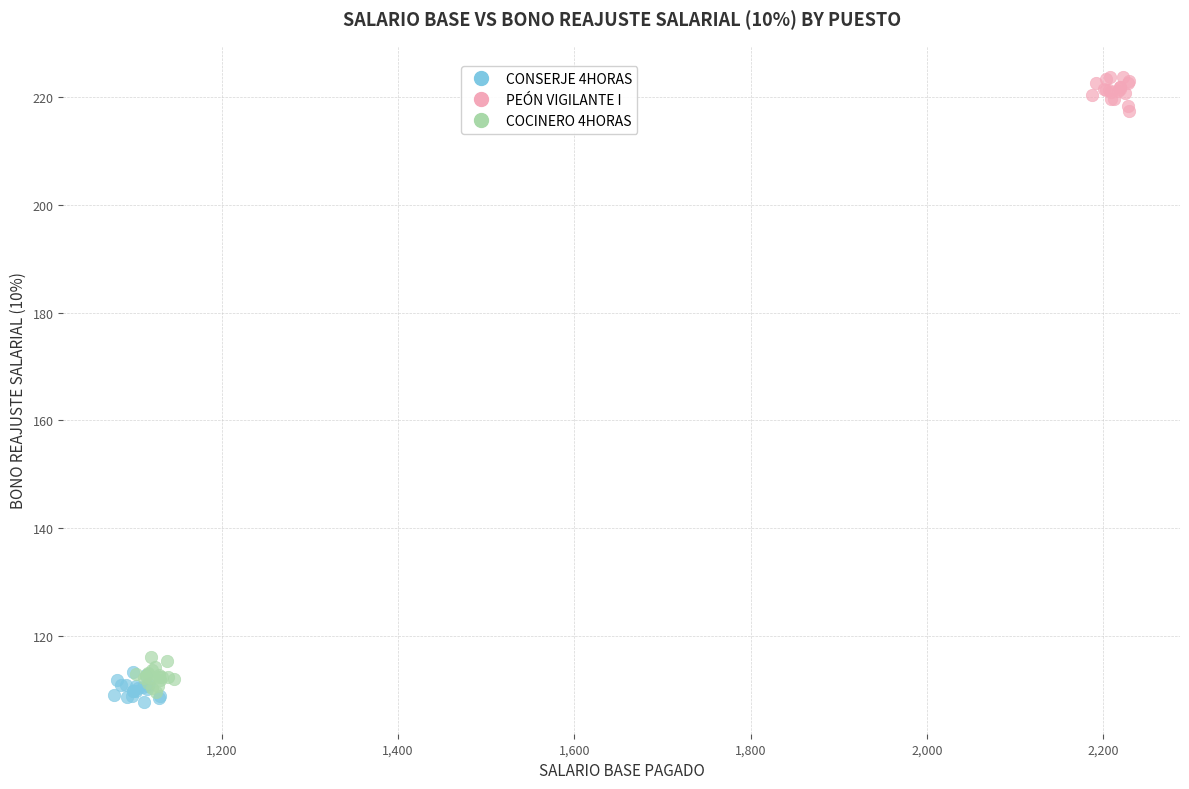

Which series reaches the maximum Y coordinate?

PEÓN VIGILANTE I